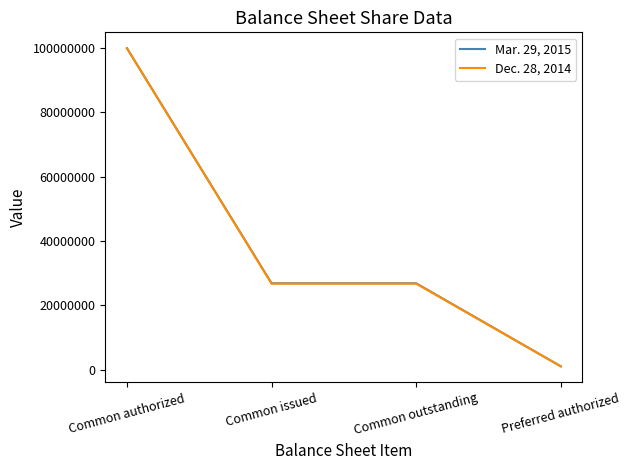

At Common issued, list the series in order from largest to smallest.

Mar. 29, 2015, Dec. 28, 2014